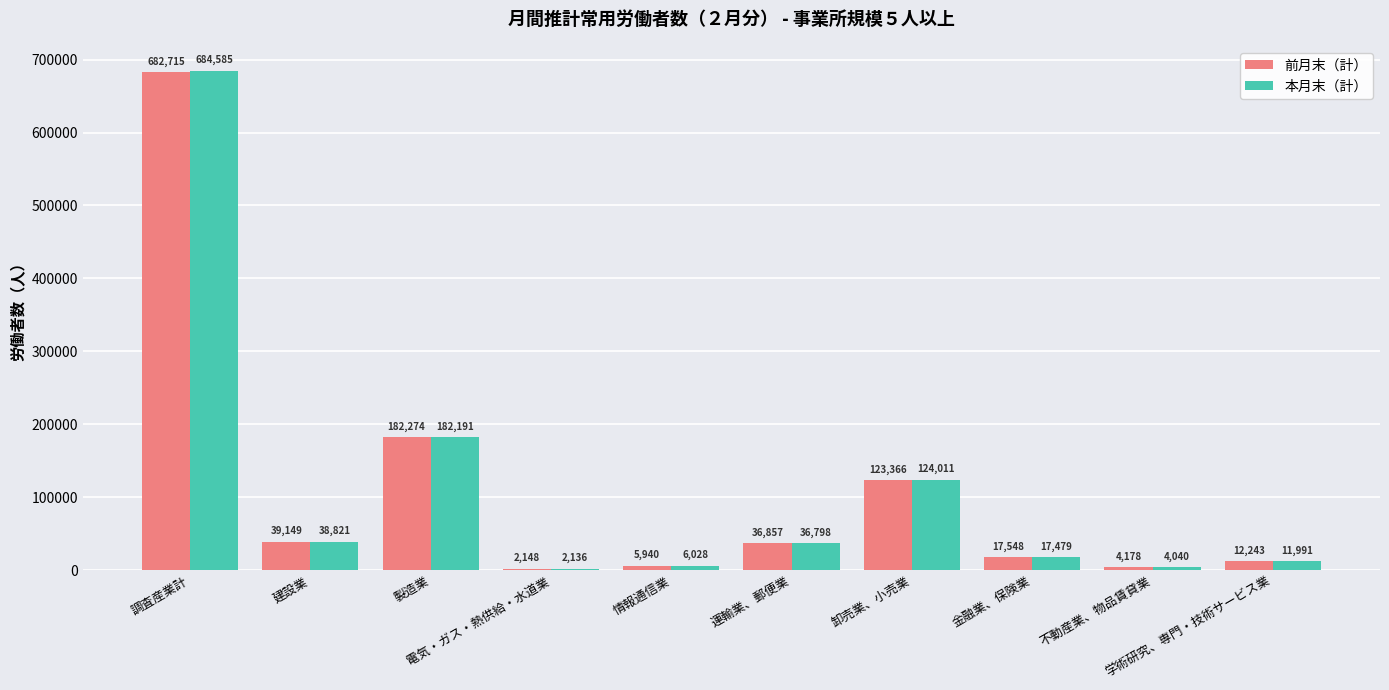

What is the sum of all 前月末（計） values?

1106418